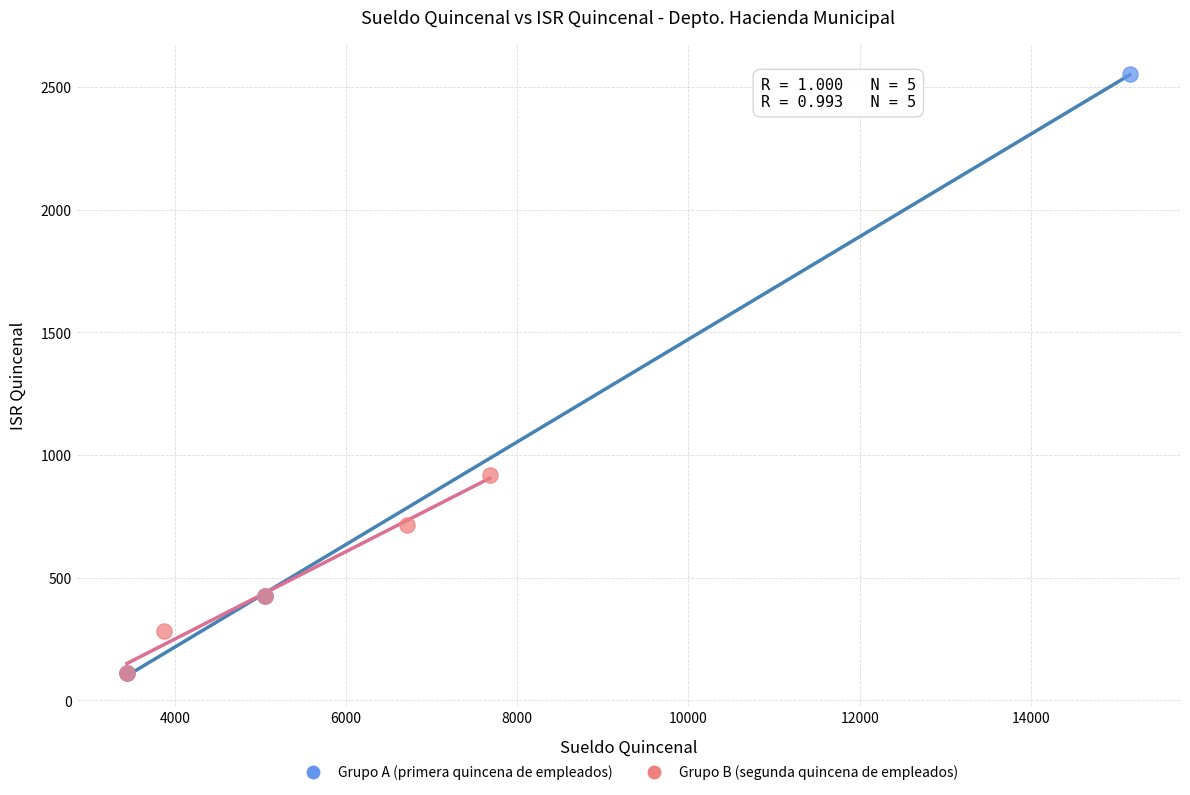

Which series has the widest spread of Y values?

Grupo A (primera quincena de empleados)